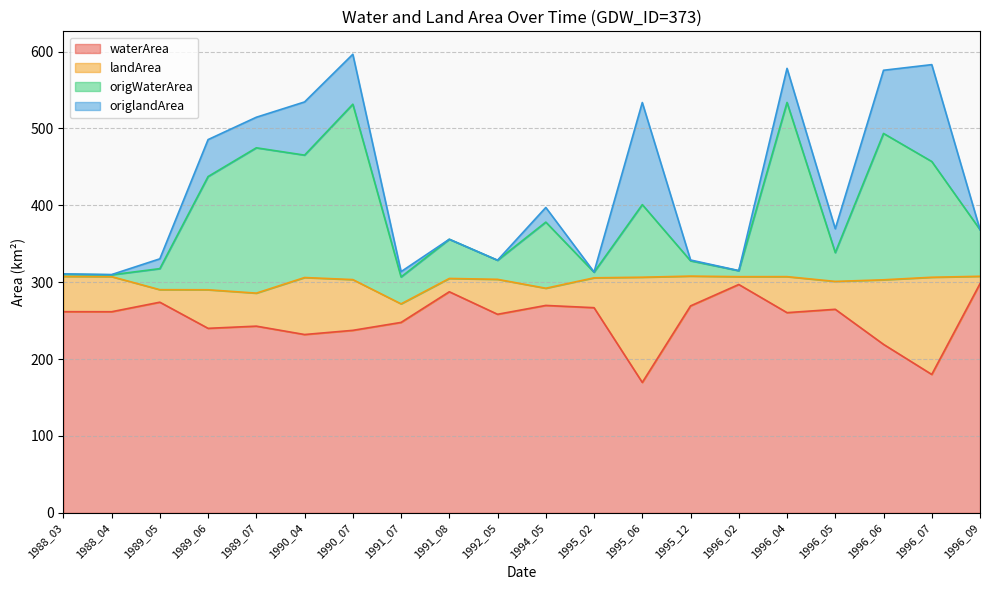

True or false: waterArea and origWaterArea cross at least once.

False